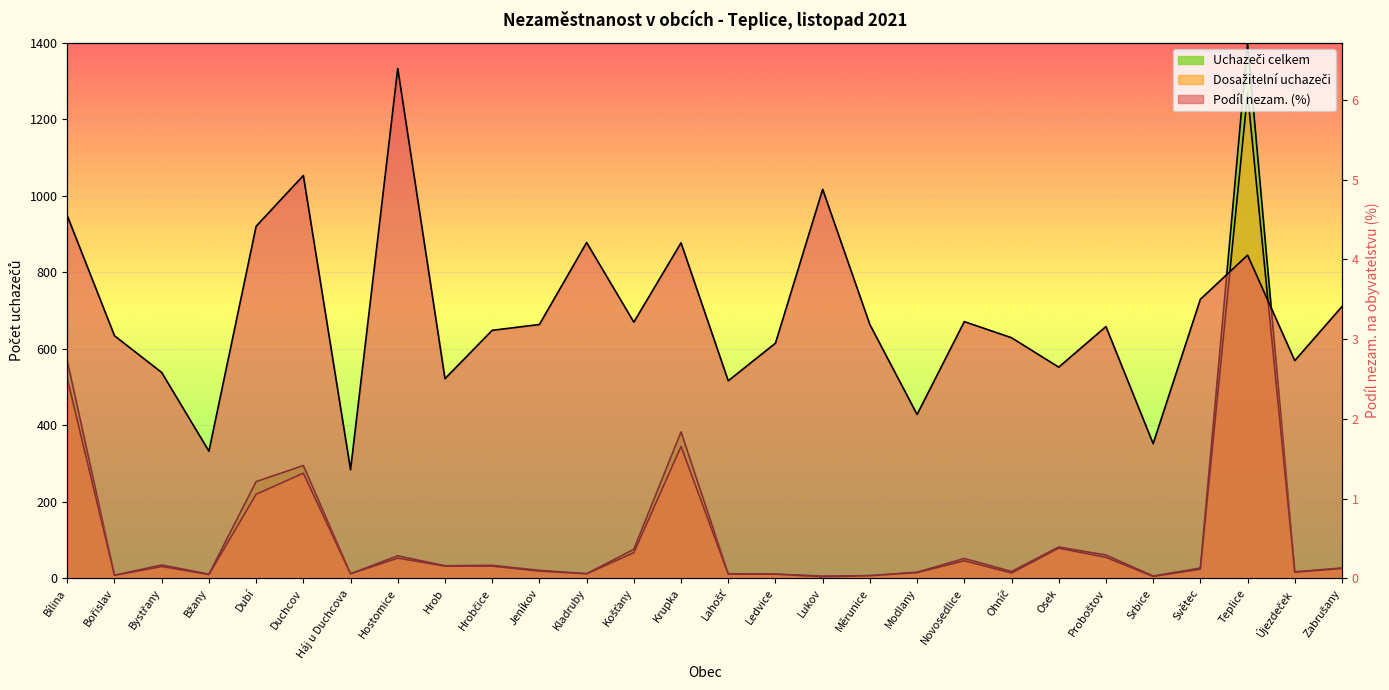

Reading left to right, extract all data points from this chart.

Podíl nezam. (%): 4.5	3.0	2.6	1.6	4.4	5.1	1.4	6.4	2.5	3.1	3.2	4.2	3.2	4.2	2.5	2.9	4.9	3.2	2.1	3.2	3.0	2.6	3.2	1.7	3.5	4.1	2.7	3.4
Dosažitelní uchazeči: 522.0	8.0	31.0	10.0	220.0	275.0	12.0	53.0	32.0	32.0	19.0	12.0	67.0	345.0	11.0	11.0	4.0	7.0	15.0	46.0	14.0	79.0	55.0	5.0	24.0	1268.0	16.0	26.0
Uchazeči celkem: 569.0	8.0	35.0	11.0	253.0	295.0	12.0	59.0	33.0	34.0	21.0	12.0	76.0	383.0	12.0	11.0	6.0	7.0	16.0	52.0	18.0	82.0	61.0	6.0	27.0	1400.0	17.0	27.0